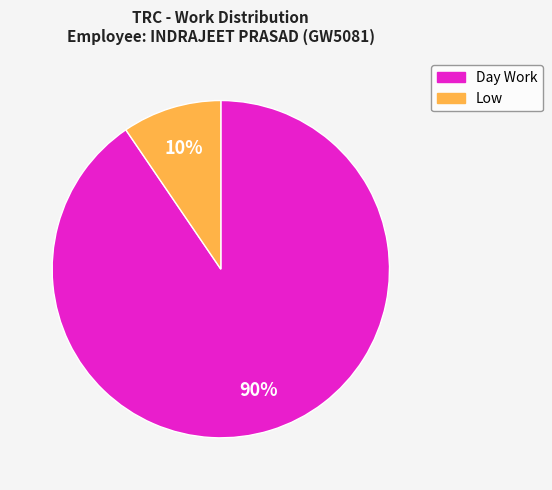

Does any single category account for the majority?

Yes